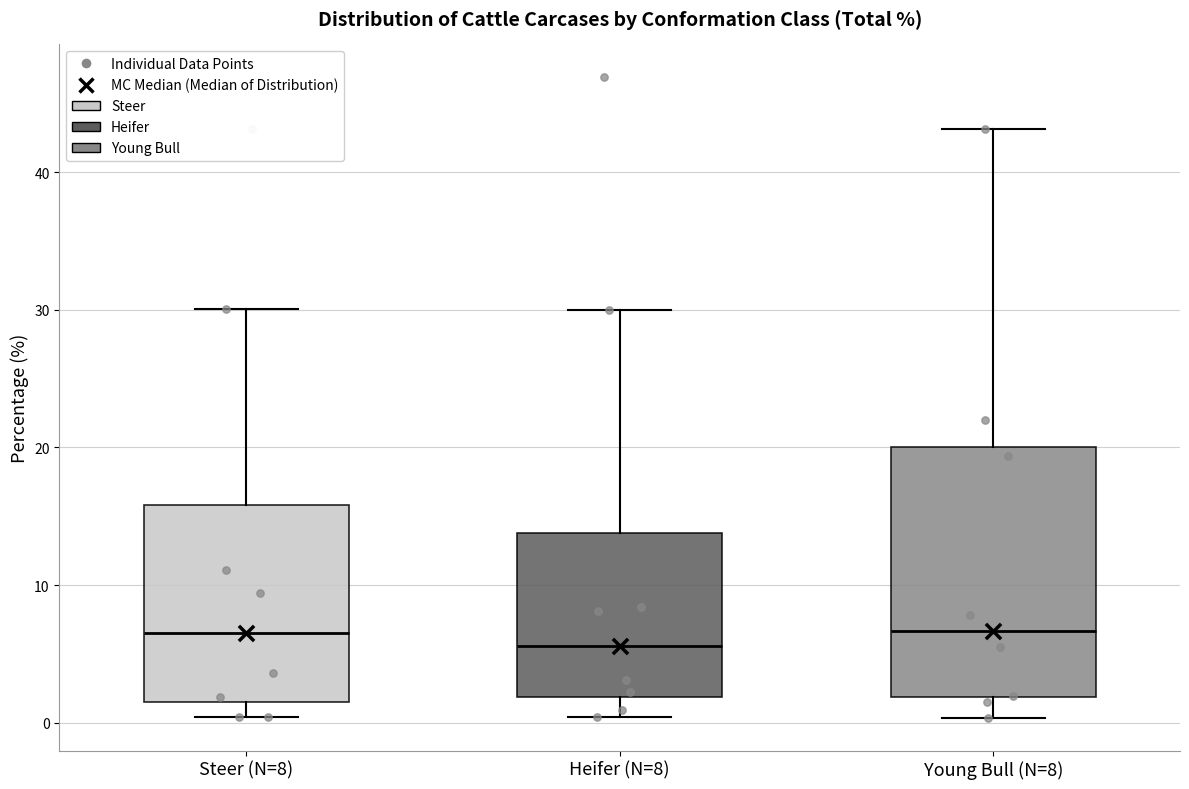

Where does the median line of the box for Steer (N=8) sit on the y-axis? The values are not printed on the chart, so give them approximately, as read against the axis.

7